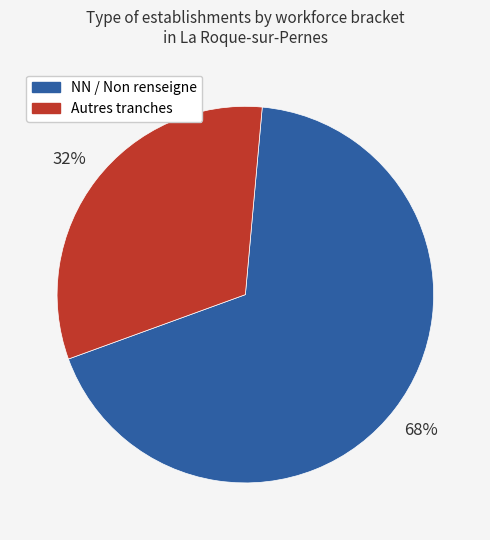

To the nearest percent, what is the difference between the largest and smallest slice percentages?

36%